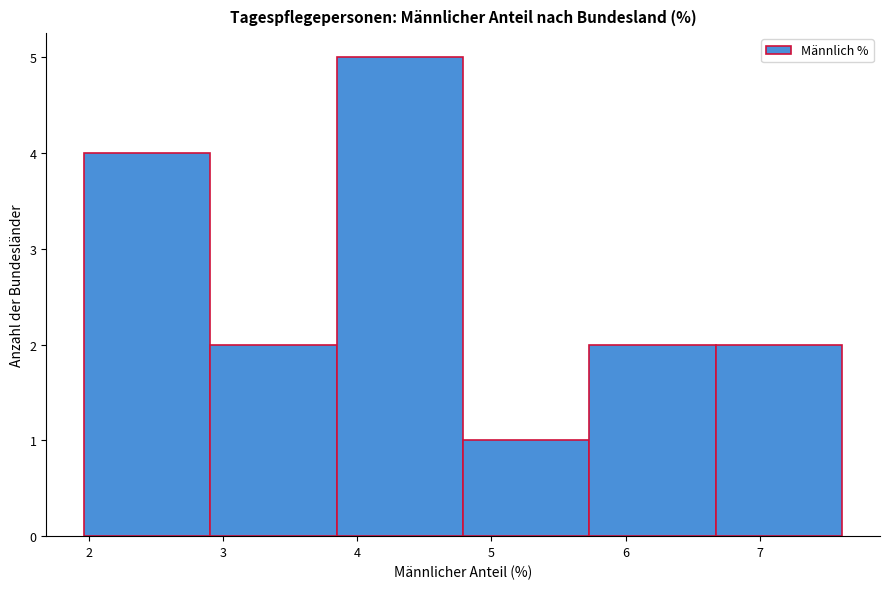

Reading left to right, list every bar in this chart as the range it spans on the x-axis followed by its height. Neither the bar edges nor the heights are printed on the chart, so give them approximately, as read against the axes.

2.0 to 2.9: 4
2.9 to 3.8: 2
3.8 to 4.8: 5
4.8 to 5.7: 1
5.7 to 6.7: 2
6.7 to 7.6: 2